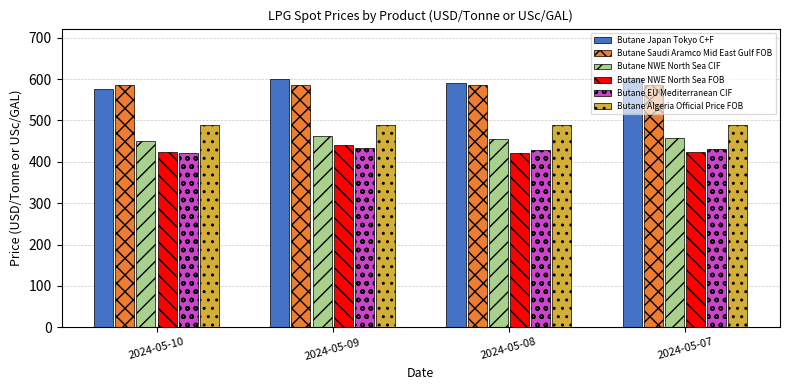

The value of Butane NWE North Sea CIF at 2024-05-07 is 717.1. True or false?

False